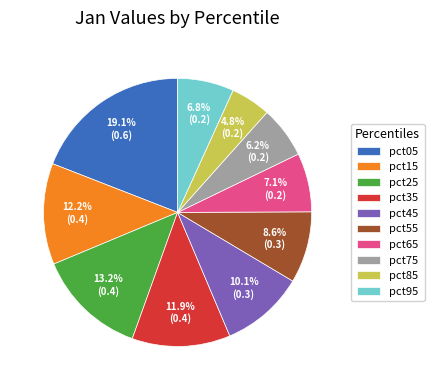

Does any single category account for the majority?

No